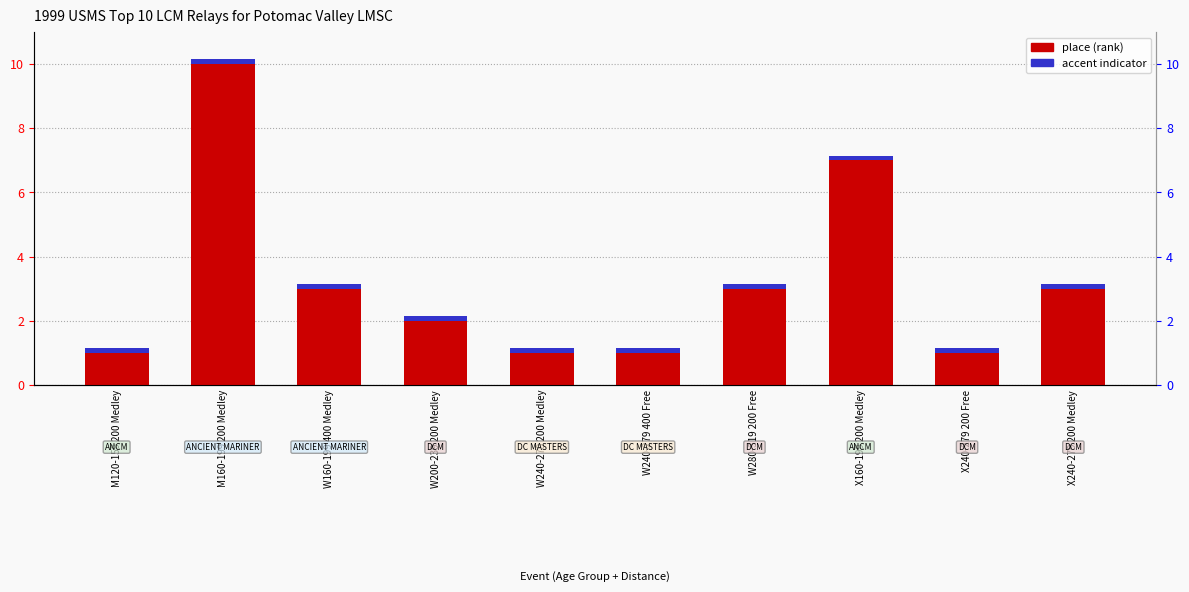

What is the label of the 2nd bar from the right?

X240-279 200 Free